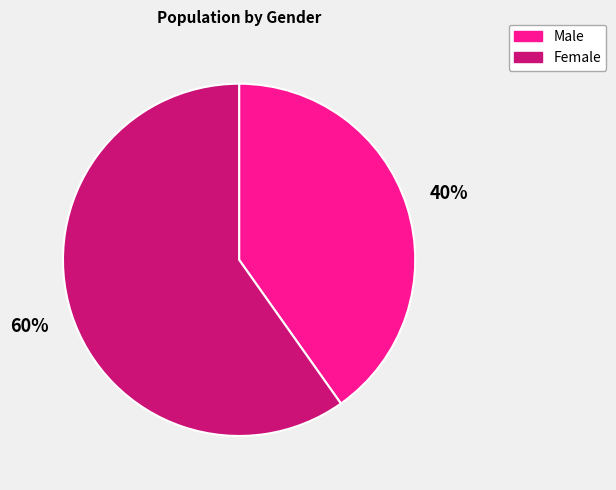

Which category has the smallest portion of the pie?

Male